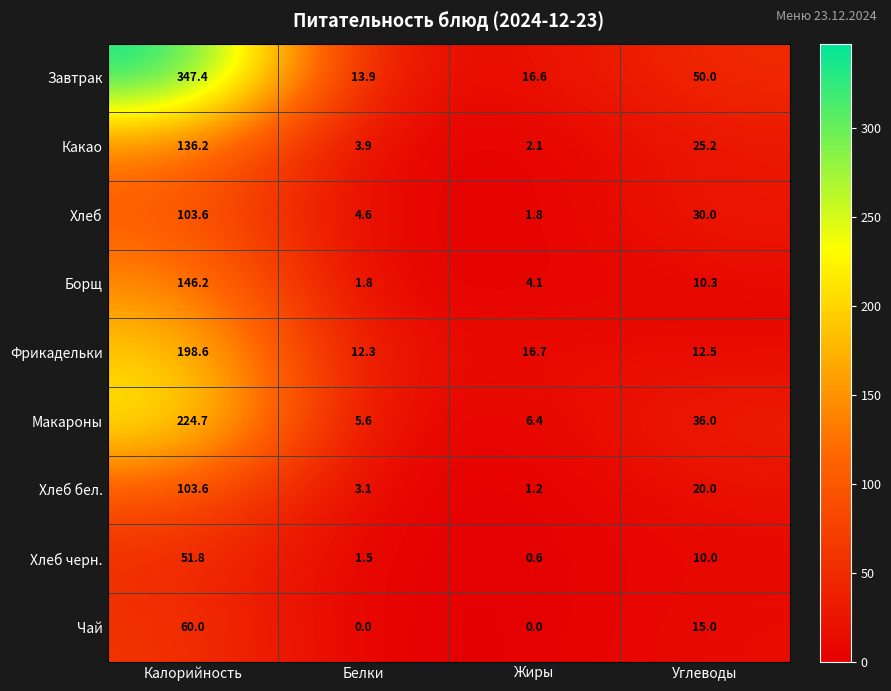

True or false: Хлеб has a value of 4.6 at Белки.

True